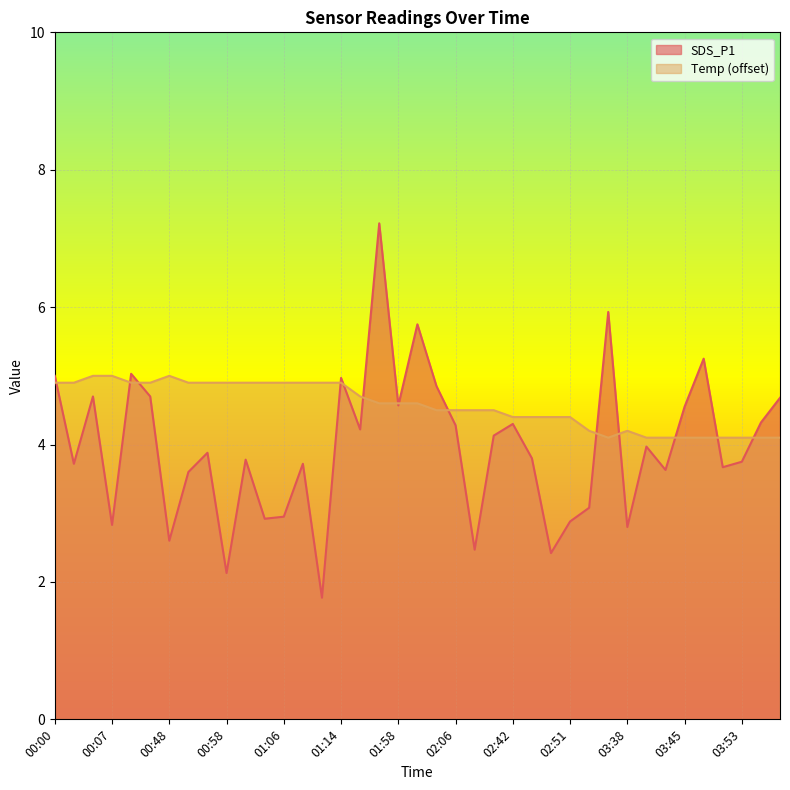

Which label corresponds to the smallest value in the chart?

01:11